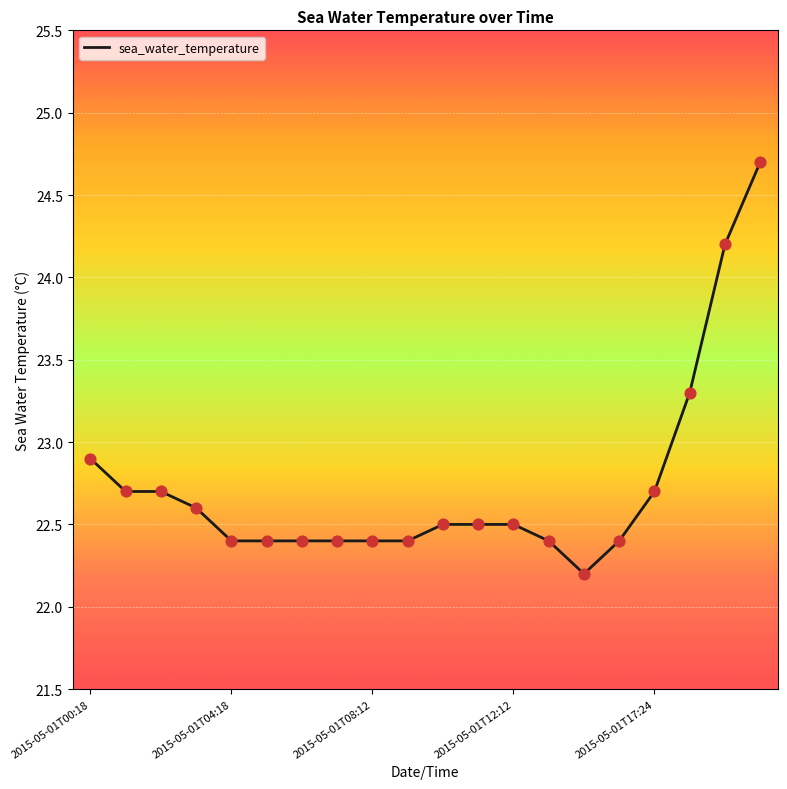

What is the greatest value displayed?

24.7